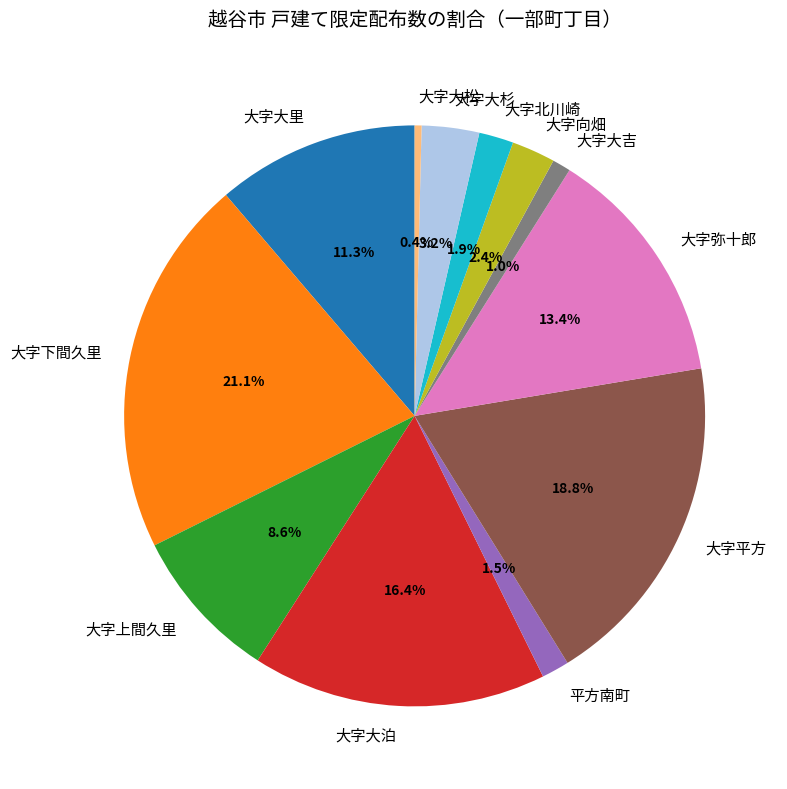

Between 大字平方 and 大字大松, which is larger?

大字平方